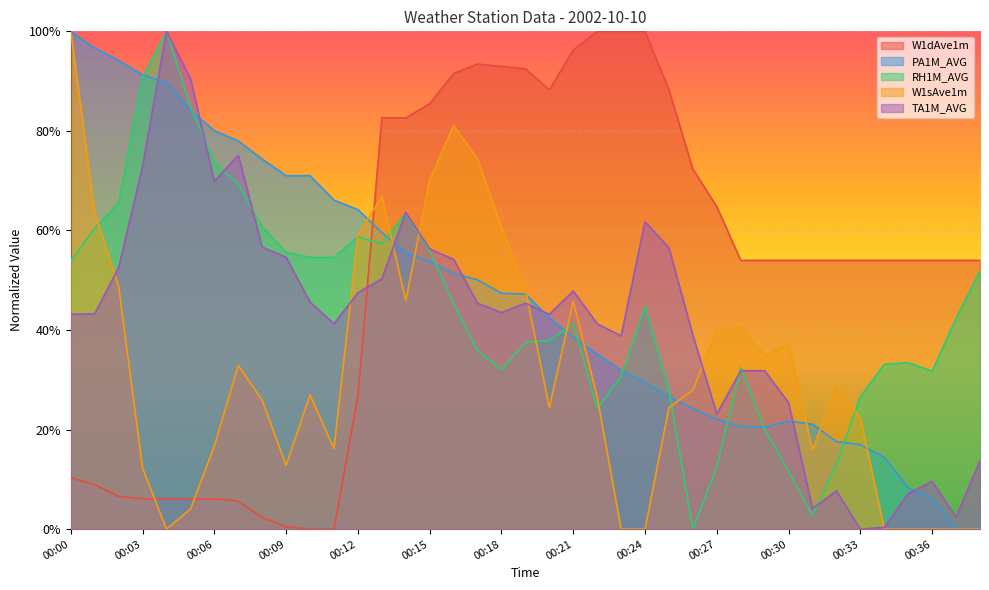

Reading left to right, what are all the values shown in this chart?

W1dAve1m: 0.1	0.1	0.1	0.1	0.1	0.1	0.1	0.1	0.0	0.0	0.0	0.0	0.3	0.8	0.8	0.9	0.9	0.9	0.9	0.9	0.9	1.0	1.0	1.0	1.0	0.9	0.7	0.6	0.5	0.5	0.5	0.5	0.5	0.5	0.5	0.5	0.5	0.5	0.5
PA1M_AVG: 1.0	1.0	0.9	0.9	0.9	0.8	0.8	0.8	0.7	0.7	0.7	0.7	0.6	0.6	0.6	0.5	0.5	0.5	0.5	0.5	0.4	0.4	0.4	0.3	0.3	0.3	0.2	0.2	0.2	0.2	0.2	0.2	0.2	0.2	0.1	0.1	0.1	0.0	0.0
RH1M_AVG: 0.5	0.6	0.7	0.9	1.0	0.8	0.7	0.7	0.6	0.6	0.5	0.5	0.6	0.6	0.6	0.6	0.5	0.4	0.3	0.4	0.4	0.4	0.2	0.3	0.4	0.3	0.0	0.1	0.3	0.2	0.1	0.0	0.1	0.3	0.3	0.3	0.3	0.4	0.5
W1sAve1m: 1.0	0.6	0.5	0.1	0.0	0.0	0.2	0.3	0.3	0.1	0.3	0.2	0.6	0.7	0.5	0.7	0.8	0.7	0.6	0.5	0.2	0.5	0.3	0.0	0.0	0.2	0.3	0.4	0.4	0.3	0.4	0.2	0.3	0.2	0.0	0.0	0.0	0.0	0.0
TA1M_AVG: 0.4	0.4	0.5	0.7	1.0	0.9	0.7	0.8	0.6	0.5	0.5	0.4	0.5	0.5	0.6	0.6	0.5	0.5	0.4	0.5	0.4	0.5	0.4	0.4	0.6	0.6	0.4	0.2	0.3	0.3	0.3	0.0	0.1	0.0	0.0	0.1	0.1	0.0	0.1